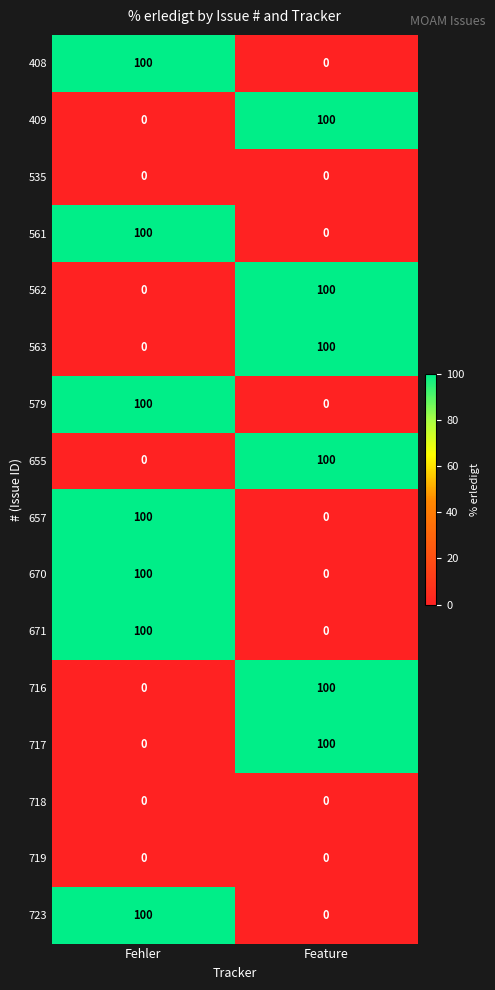

Count the number of categories in the chart.

2